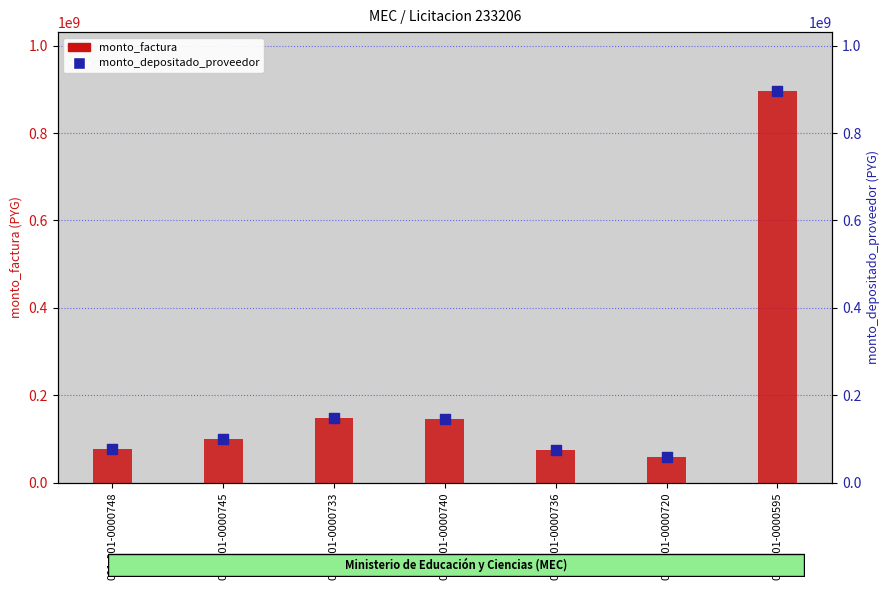

Is the value of monto_factura at 001-001-0000745 greater than the value of monto_depositado_proveedor at 001-001-0000745?

No